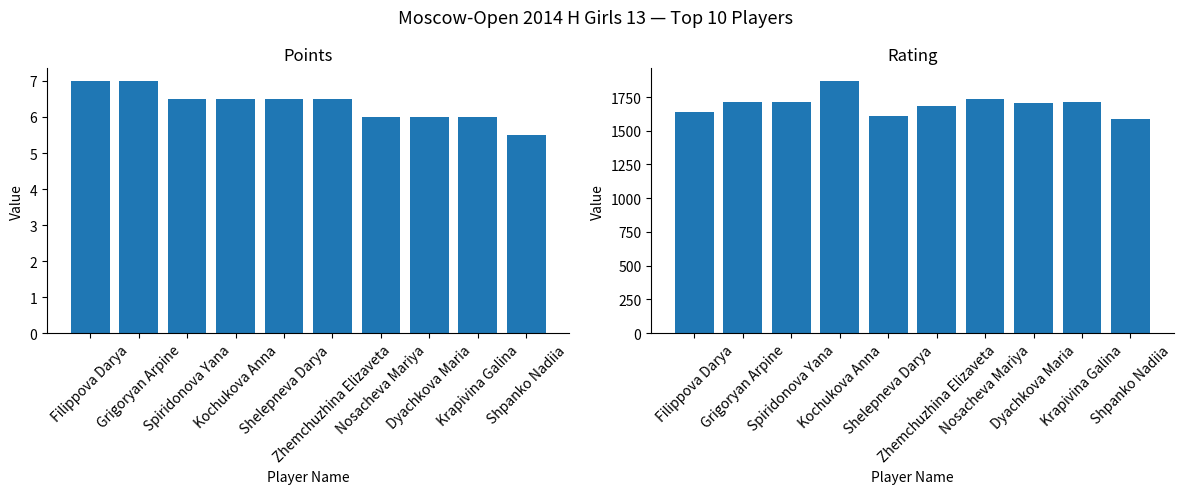

How many data points in Points are less than 6?

1